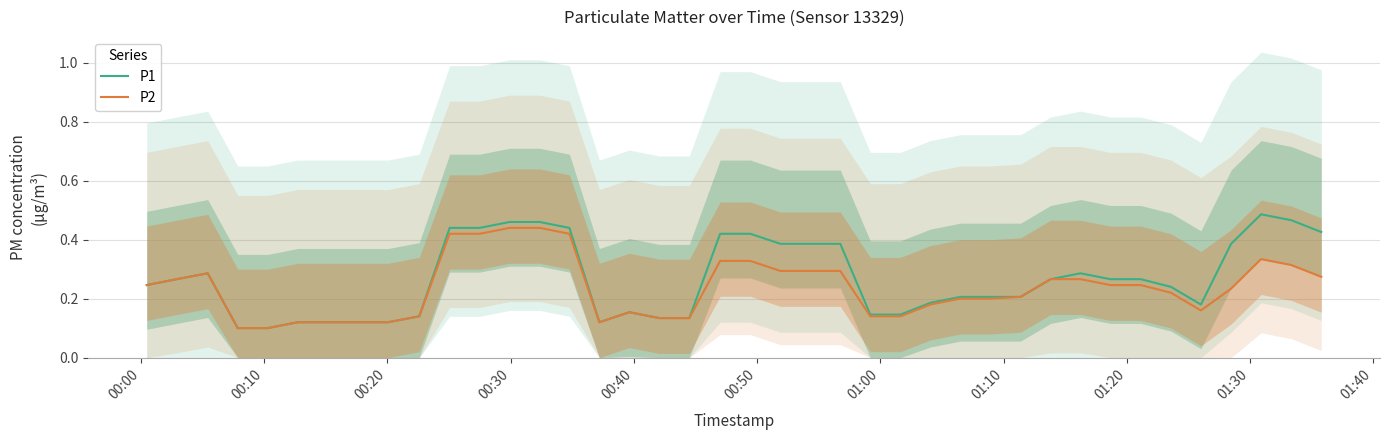

Which series has the widest spread of values?

P1